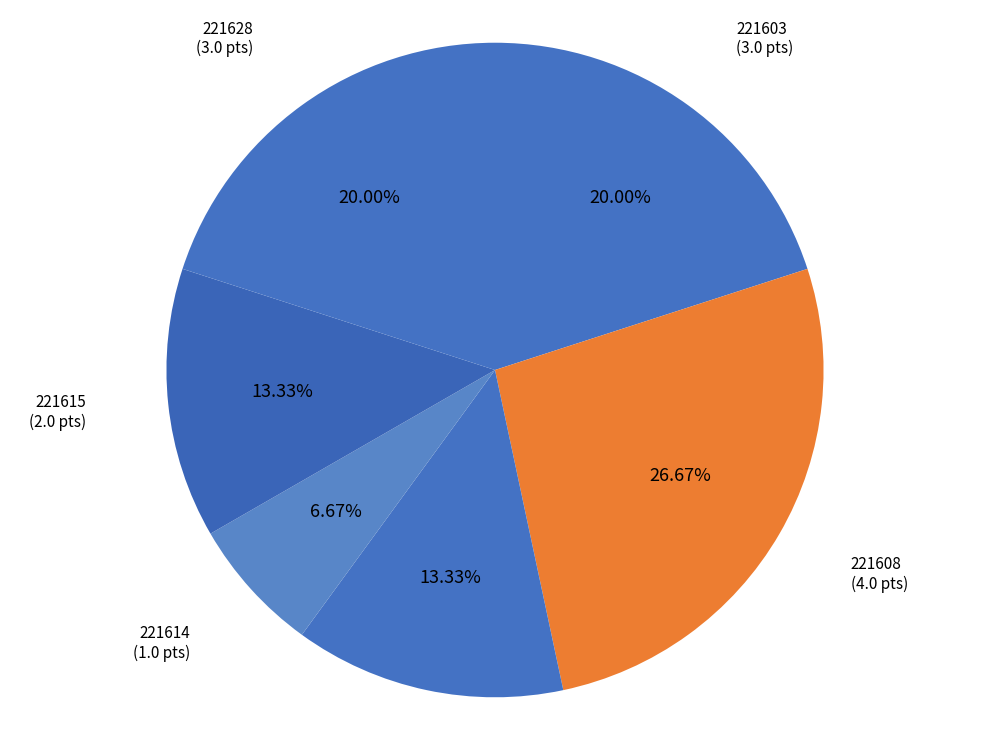

Does 221615 represent more than half of the total?

No